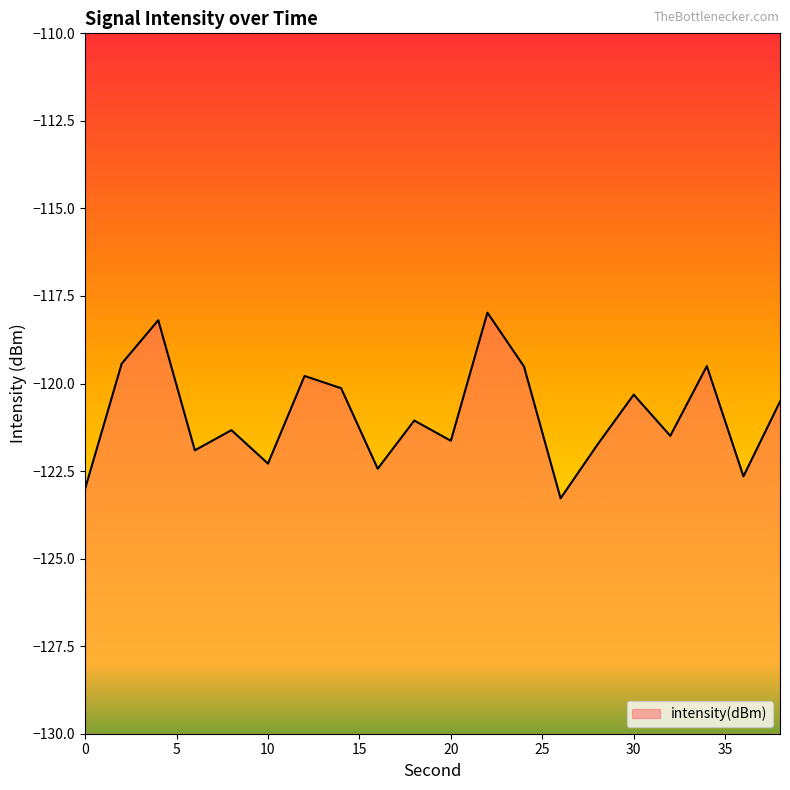

What is the change in value from 0 to 20?

+1.4